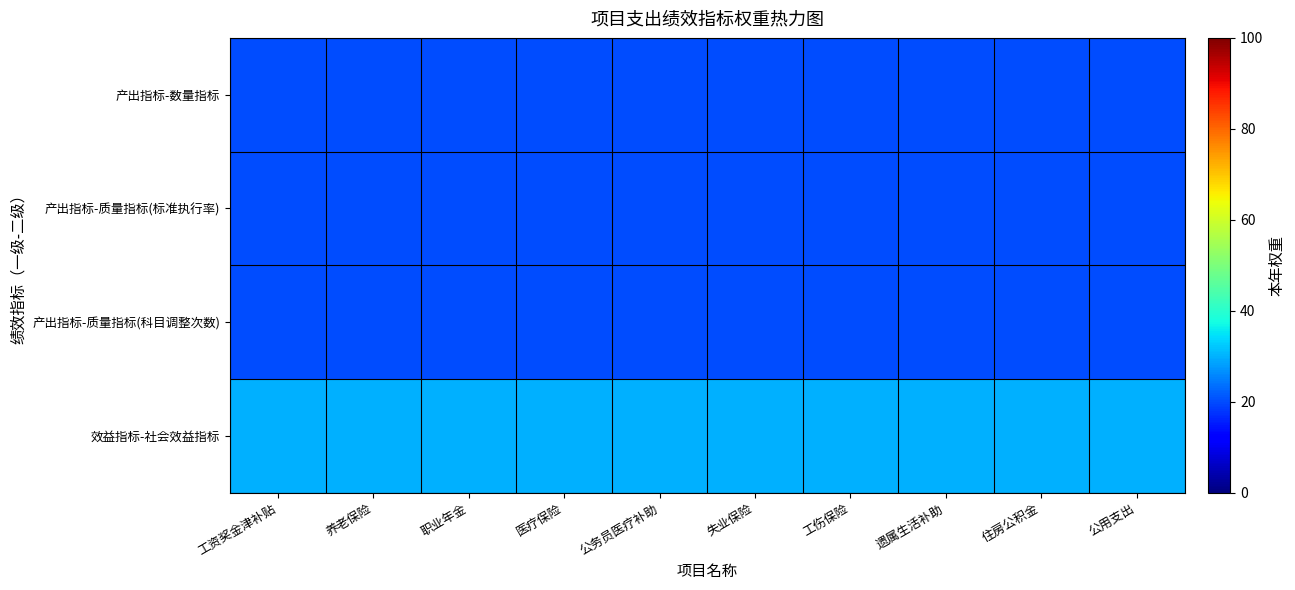

How many categories are shown in the chart?

10